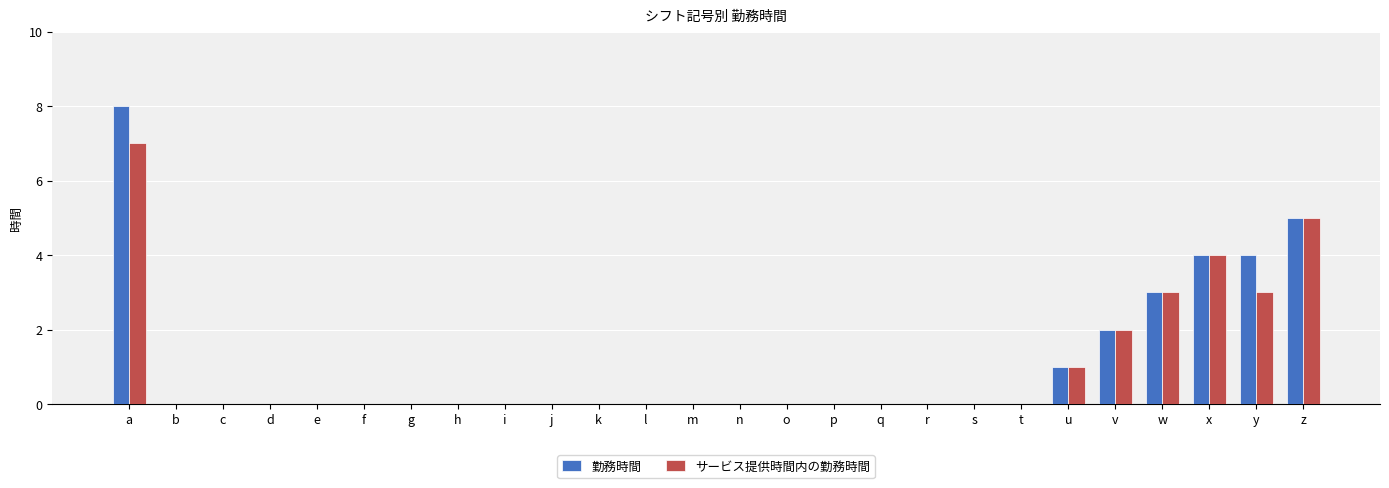

At which category is the sum across all series the highest?

a